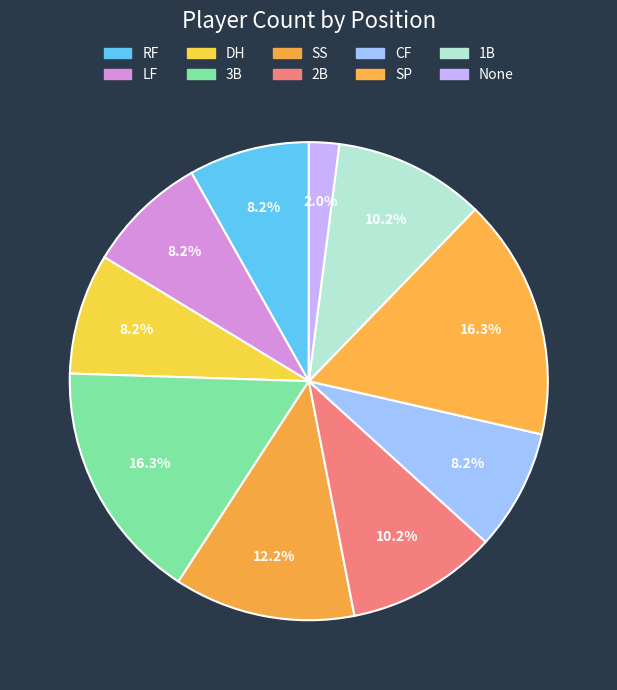

How many segments does this pie chart have?

10